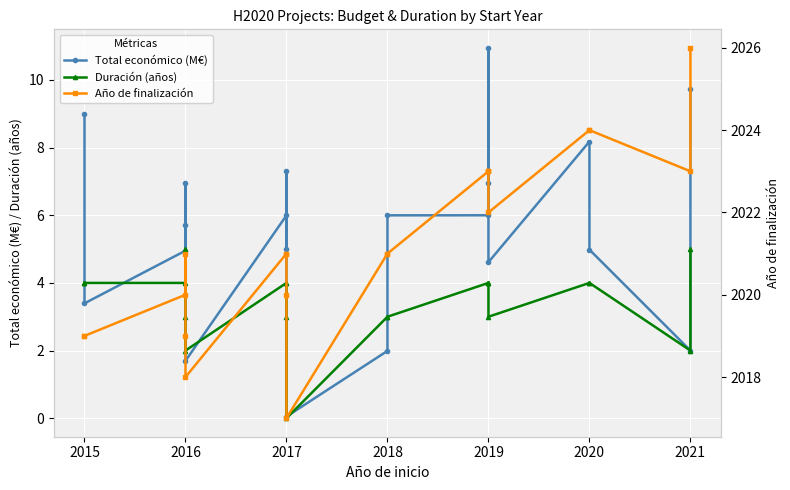

What is the sum of all Año de finalización values?

40425.0